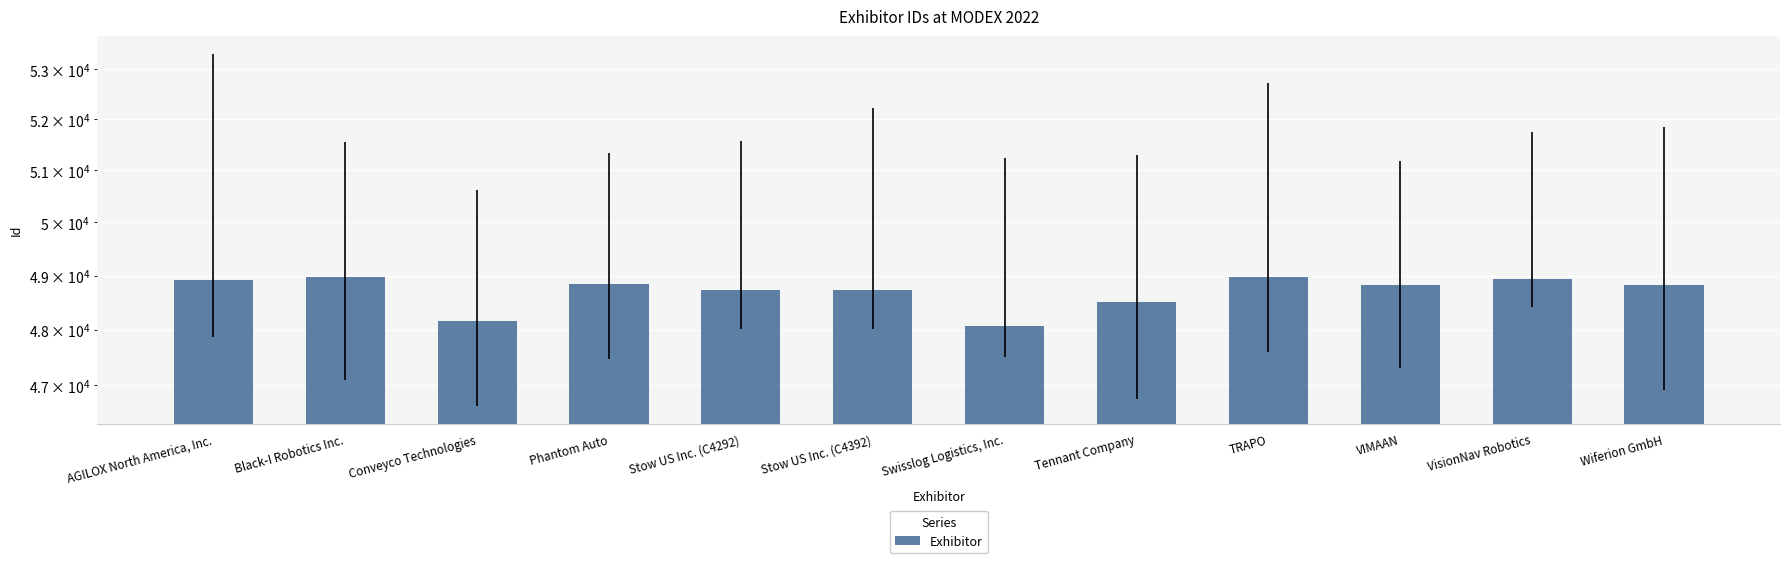

What is the change in value from Stow US Inc. (C4292) to Swisslog Logistics, Inc.?

-662